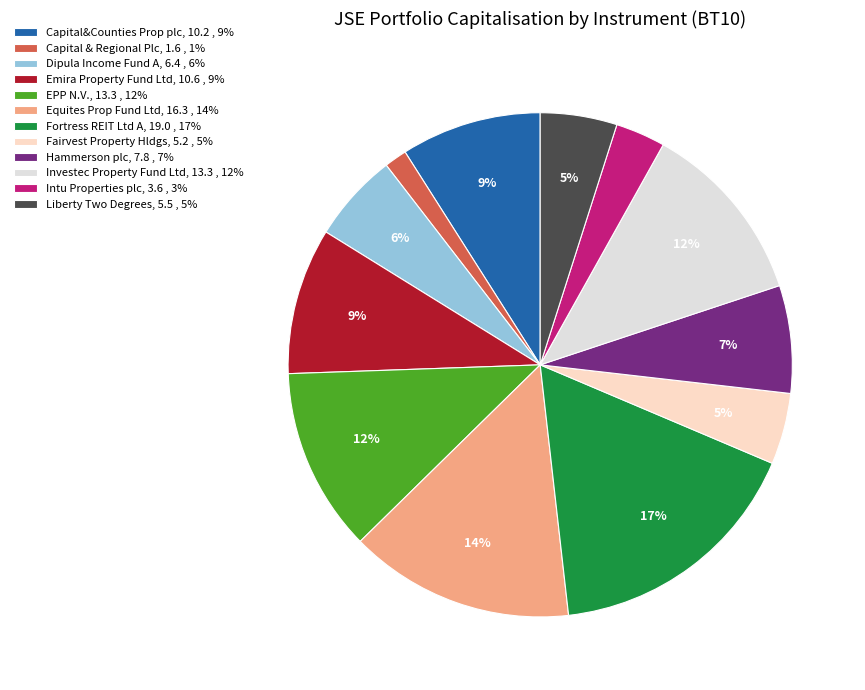

Is Capital & Regional Plc the majority of the pie?

No